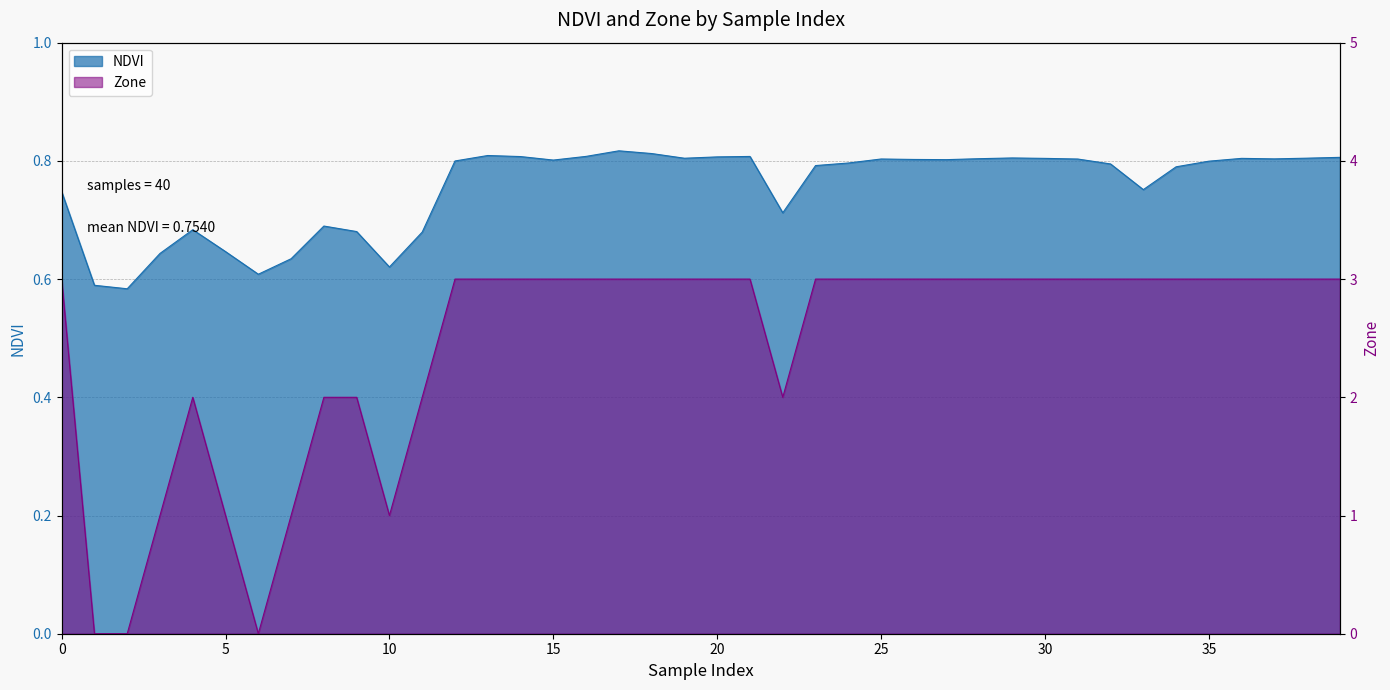

At how many categories does at least one series exceed 0?

40